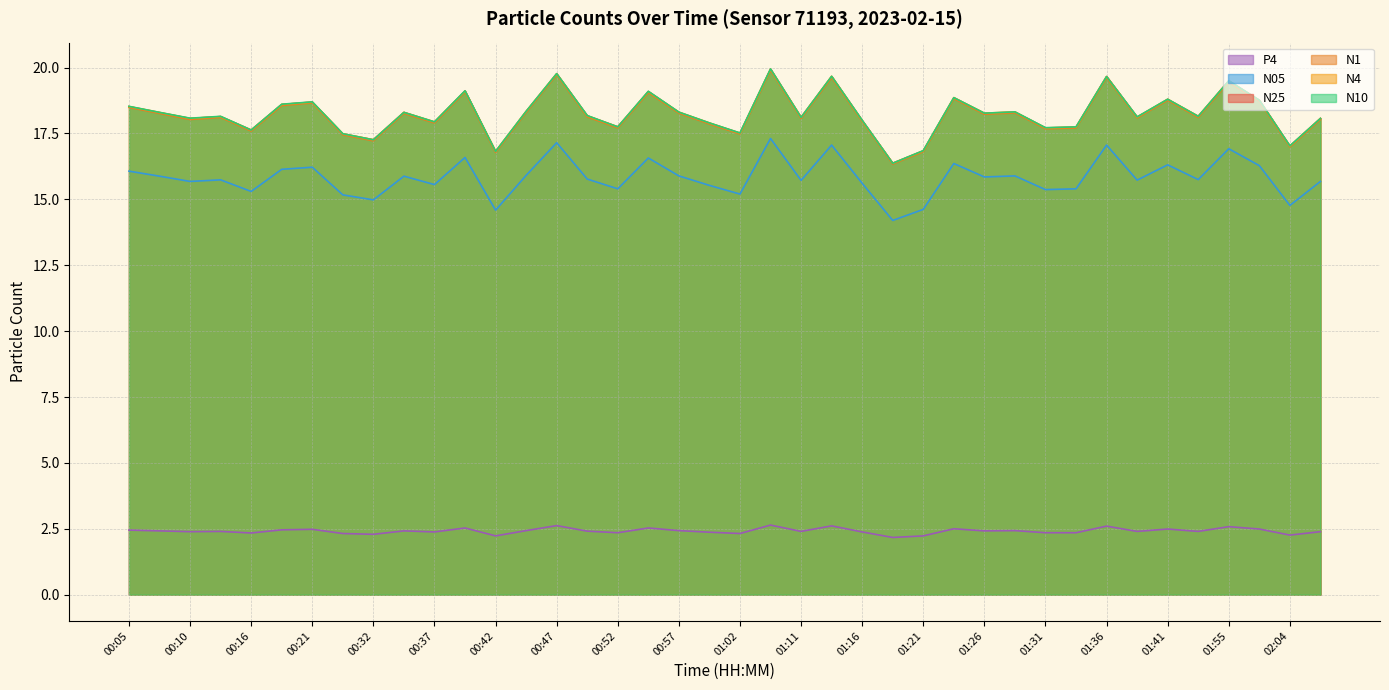

Reading left to right, extract all data points from this chart.

N25: 18.5	18.3	18.1	18.1	17.6	18.6	18.7	17.5	17.3	18.3	17.9	19.1	16.8	18.3	19.8	18.2	17.8	19.1	18.3	17.9	17.5	19.9	18.1	19.7	18.0	16.4	16.8	18.9	18.3	18.3	17.7	17.7	19.7	18.1	18.8	18.1	19.5	18.8	17.0	18.1
N1: 18.5	18.3	18.0	18.1	17.6	18.6	18.7	17.4	17.2	18.3	17.9	19.1	16.8	18.3	19.7	18.1	17.7	19.1	18.3	17.9	17.5	19.9	18.1	19.6	18.0	16.3	16.8	18.8	18.2	18.3	17.7	17.7	19.6	18.1	18.8	18.1	19.4	18.7	17.0	18.0
N4: 18.5	18.3	18.1	18.1	17.6	18.6	18.7	17.5	17.3	18.3	17.9	19.1	16.8	18.3	19.8	18.2	17.8	19.1	18.3	17.9	17.5	19.9	18.1	19.7	18.0	16.4	16.8	18.9	18.3	18.3	17.7	17.7	19.7	18.1	18.8	18.1	19.5	18.8	17.0	18.1
N10: 18.5	18.3	18.1	18.1	17.6	18.6	18.7	17.5	17.3	18.3	17.9	19.1	16.8	18.3	19.8	18.2	17.8	19.1	18.3	17.9	17.5	19.9	18.1	19.7	18.0	16.4	16.9	18.9	18.3	18.3	17.7	17.8	19.7	18.1	18.8	18.1	19.5	18.8	17.0	18.1
N05: 16.1	15.9	15.7	15.7	15.3	16.1	16.2	15.2	15.0	15.9	15.6	16.6	14.6	15.9	17.1	15.8	15.4	16.6	15.9	15.5	15.2	17.3	15.7	17.1	15.6	14.2	14.6	16.4	15.8	15.9	15.4	15.4	17.1	15.7	16.3	15.8	16.9	16.3	14.8	15.7
P4: 2.5	2.4	2.4	2.4	2.3	2.5	2.5	2.3	2.3	2.4	2.4	2.5	2.2	2.4	2.6	2.4	2.4	2.5	2.4	2.4	2.3	2.6	2.4	2.6	2.4	2.2	2.2	2.5	2.4	2.4	2.4	2.4	2.6	2.4	2.5	2.4	2.6	2.5	2.3	2.4